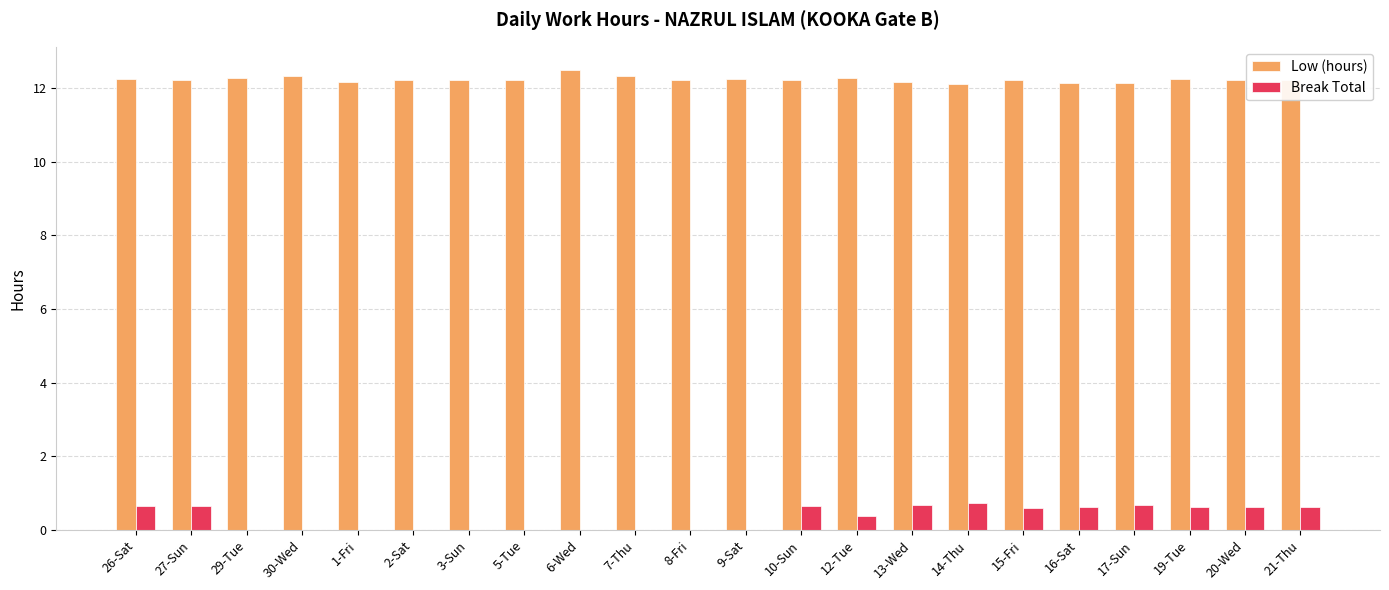

Which series changed the most between 3-Sun and 17-Sun?

Break Total